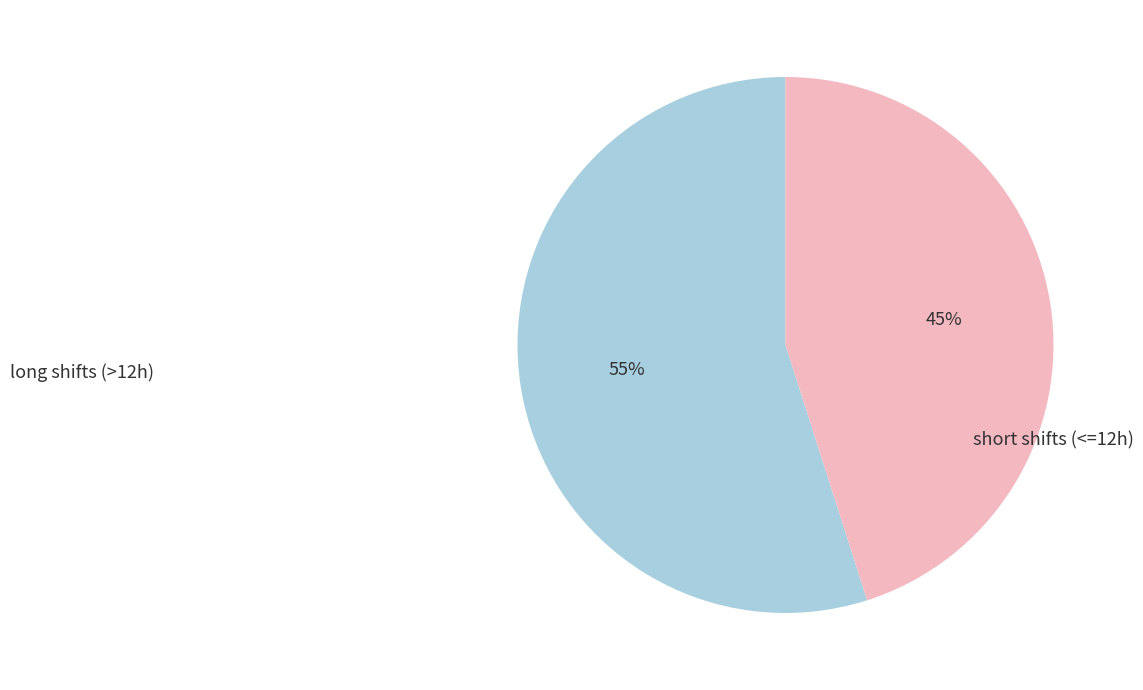

To the nearest percent, what is the difference between the largest and smallest slice percentages?

10%